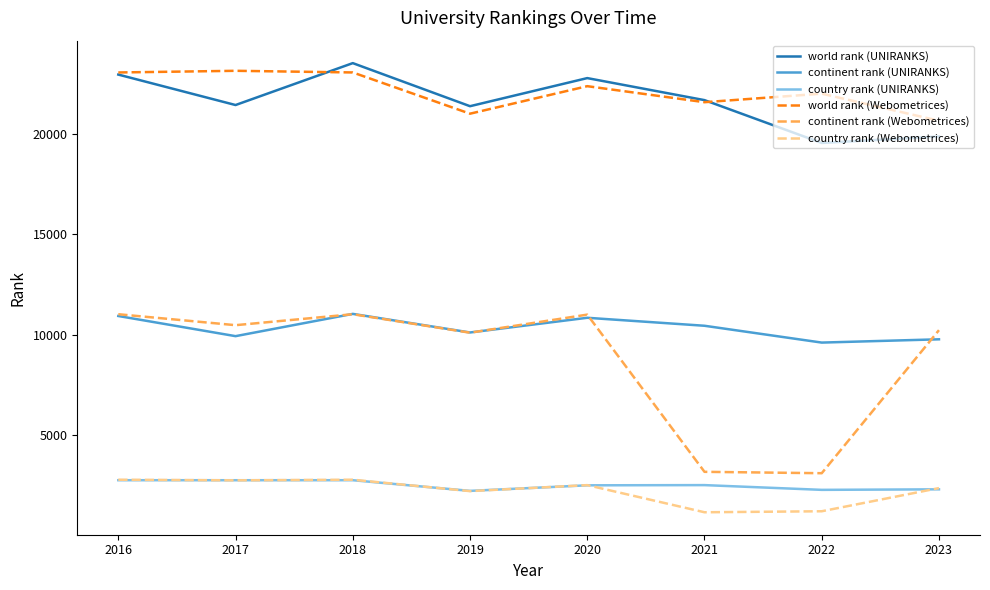

True or false: continent rank (Webometrices) and country rank (UNIRANKS) cross at least once.

False